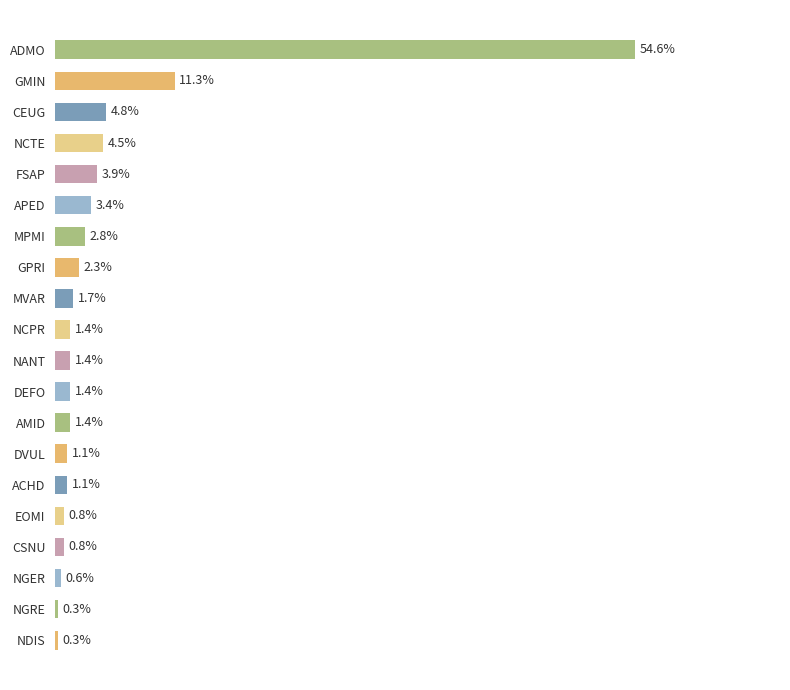

Where is the data nearest to the value 97?

GMIN